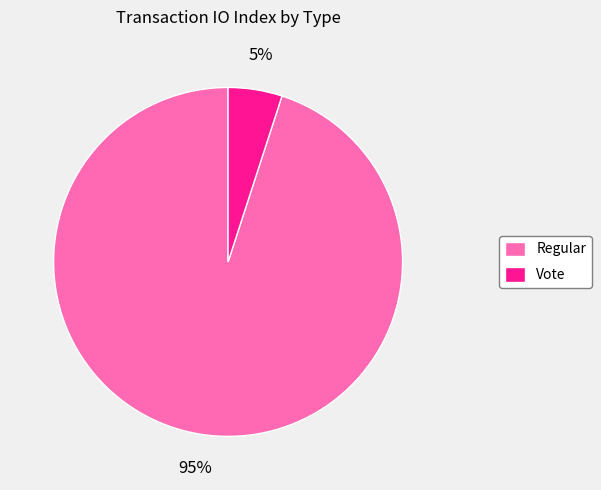

What percentage is the Regular slice, to the nearest percent?

95%